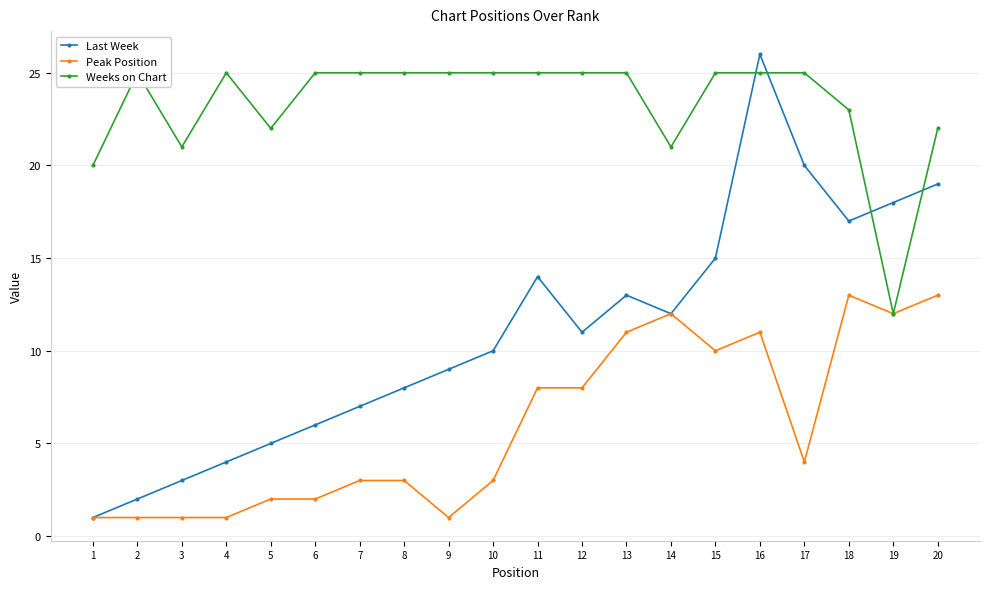

Read the Last Week value at 12.

11